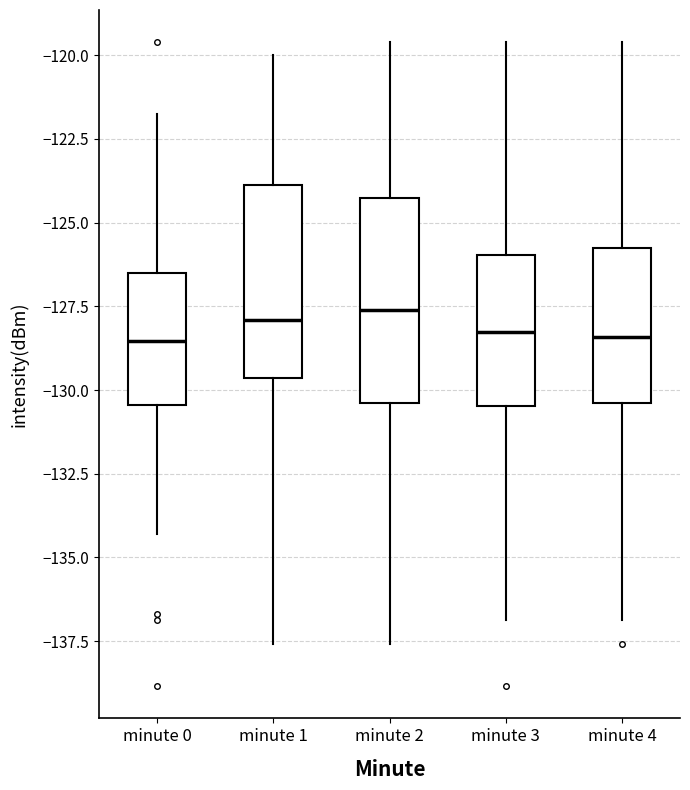

Where does the median line of the box for minute 4 sit on the y-axis? The values are not printed on the chart, so give them approximately, as read against the axis.

-128.5